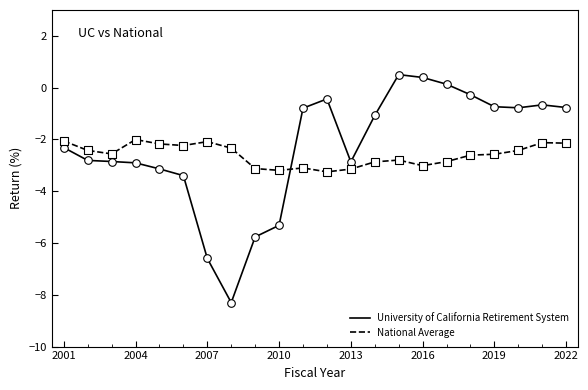

What is the difference between the maximum and minimum values in the University of California Retirement System series?

8.8